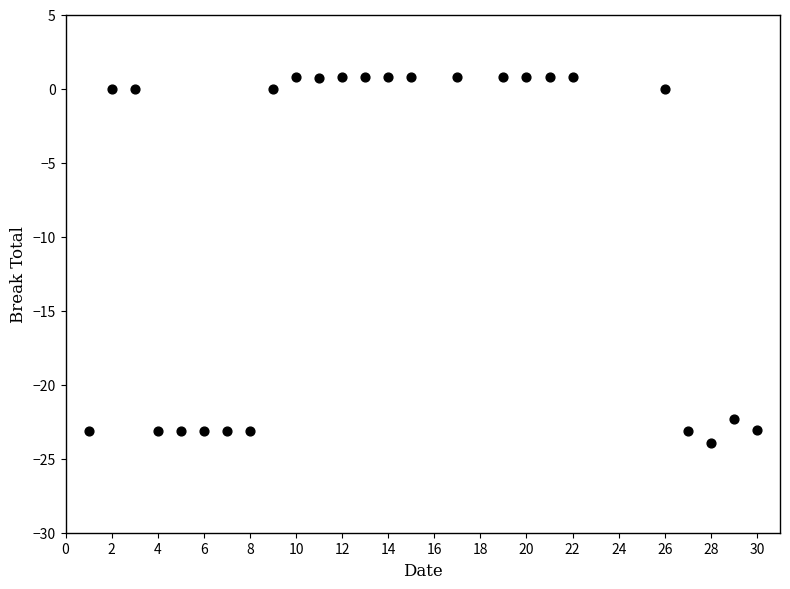

What is the range of X values (max minus min)?

29.0